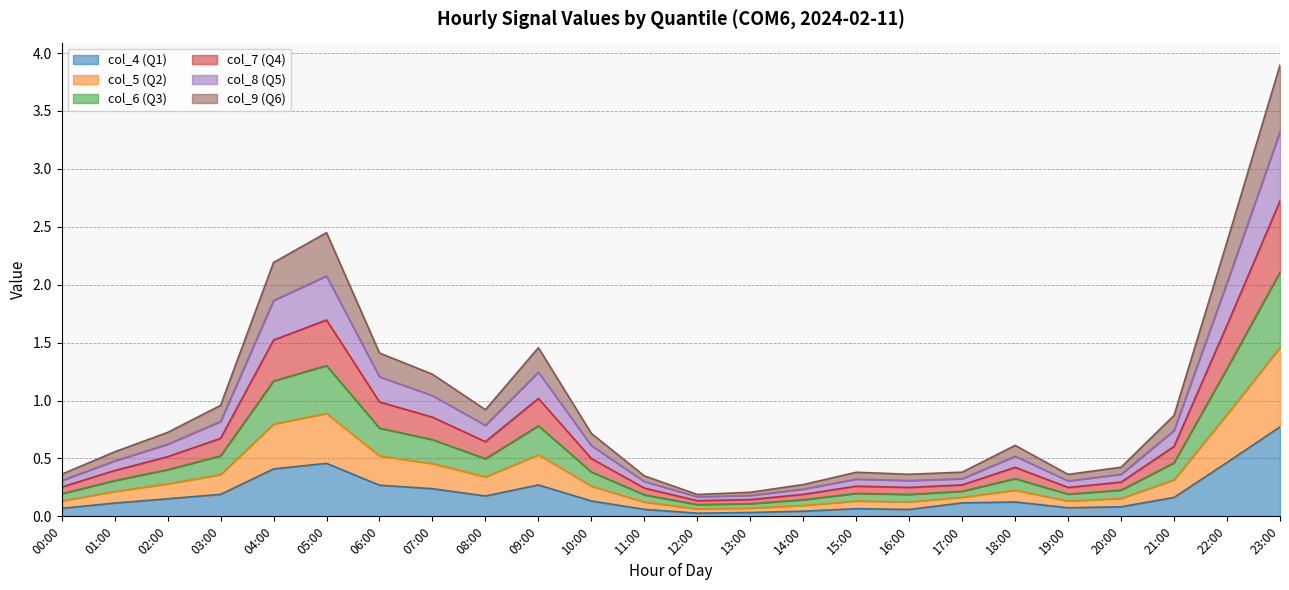

At which category is the sum across all series the highest?

23:00